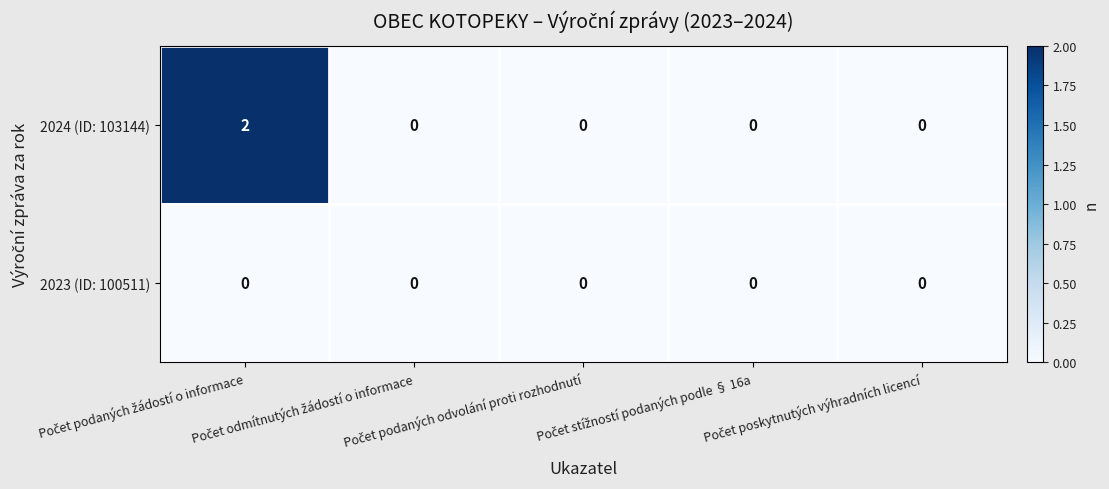

List the series in order of their overall mean, highest first.

2024 (ID: 103144), 2023 (ID: 100511)